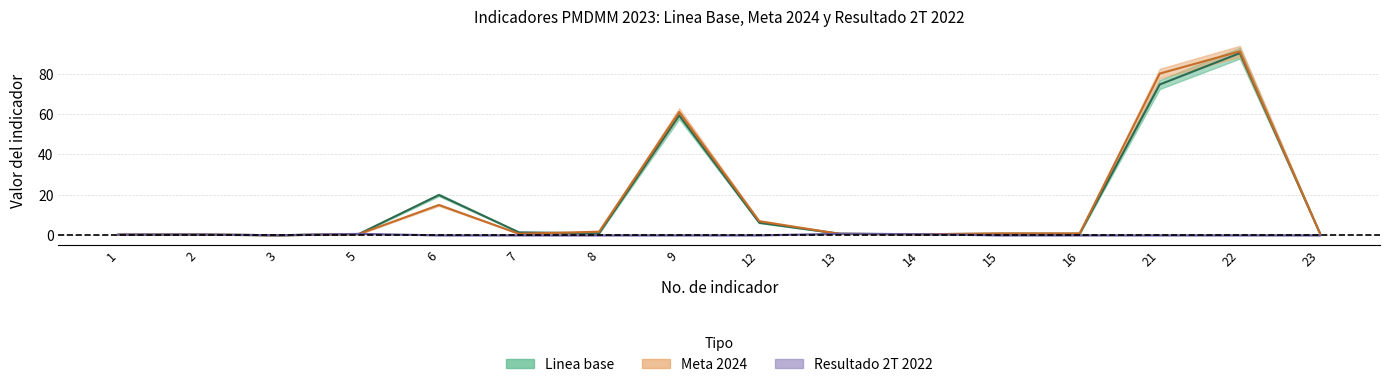

At which label does Linea base first exceed 1?

6